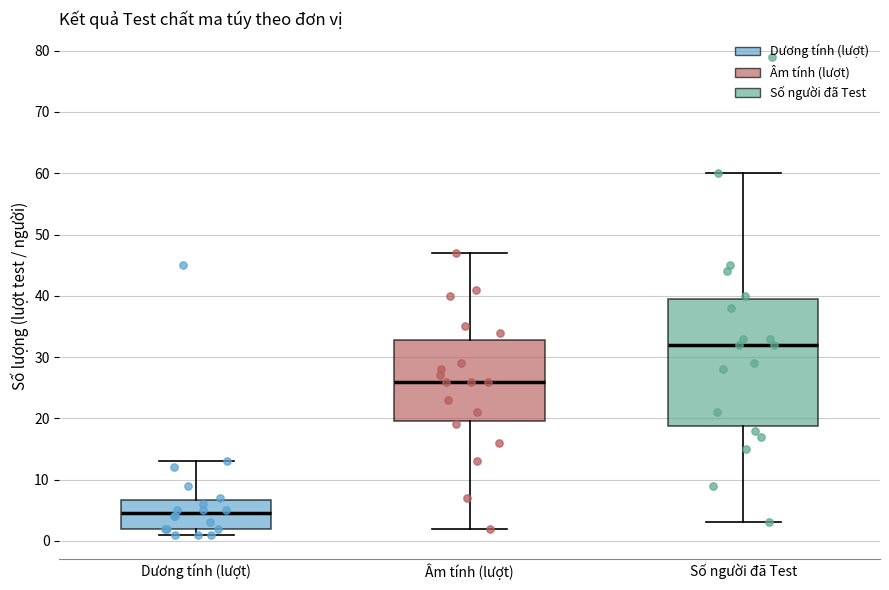

Where does the lower whisker of the box for Âm tính (lượt) end on the y-axis? The values are not printed on the chart, so give them approximately, as read against the axis.

2